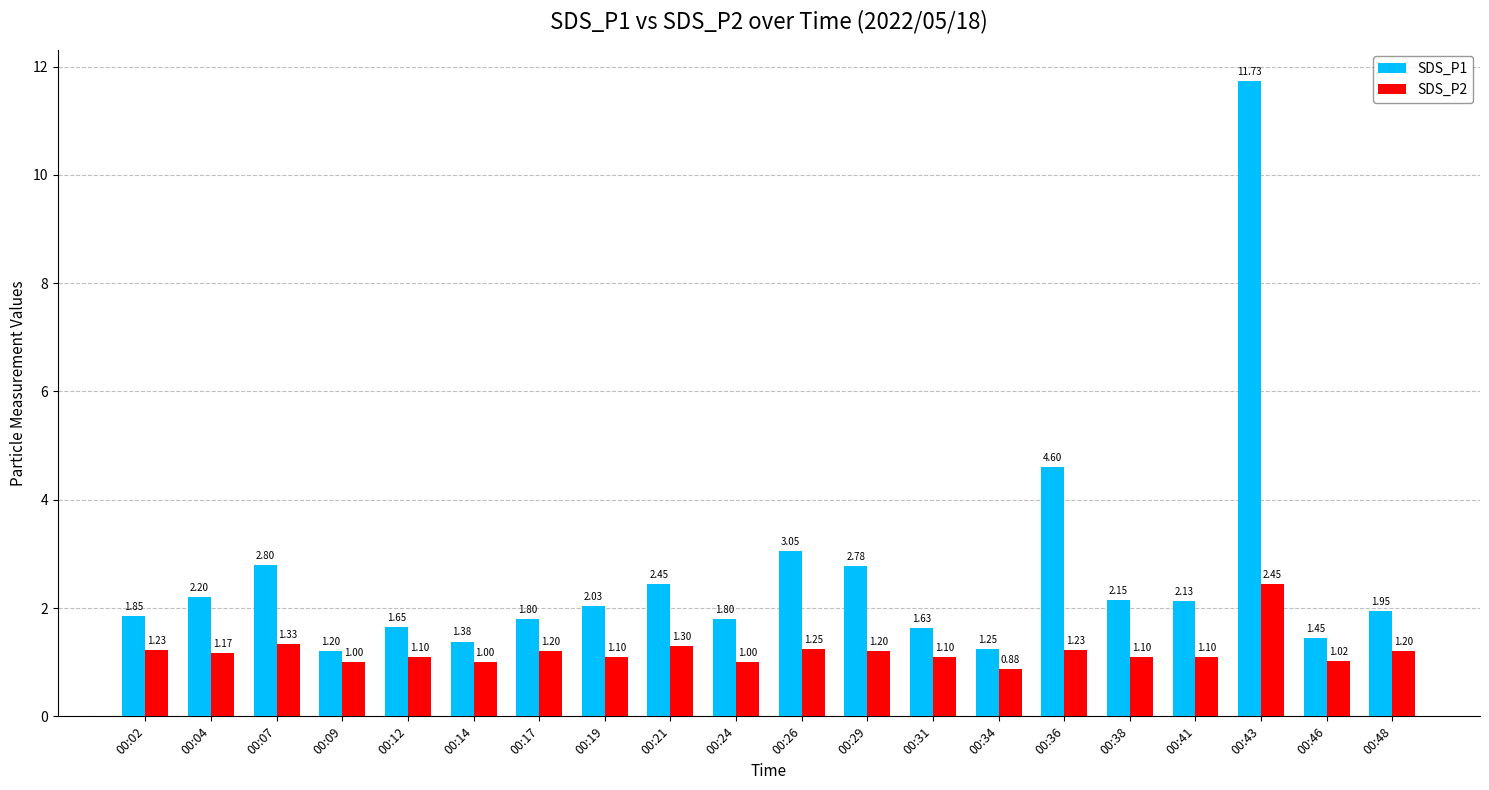

How many bars are there in each group?

2